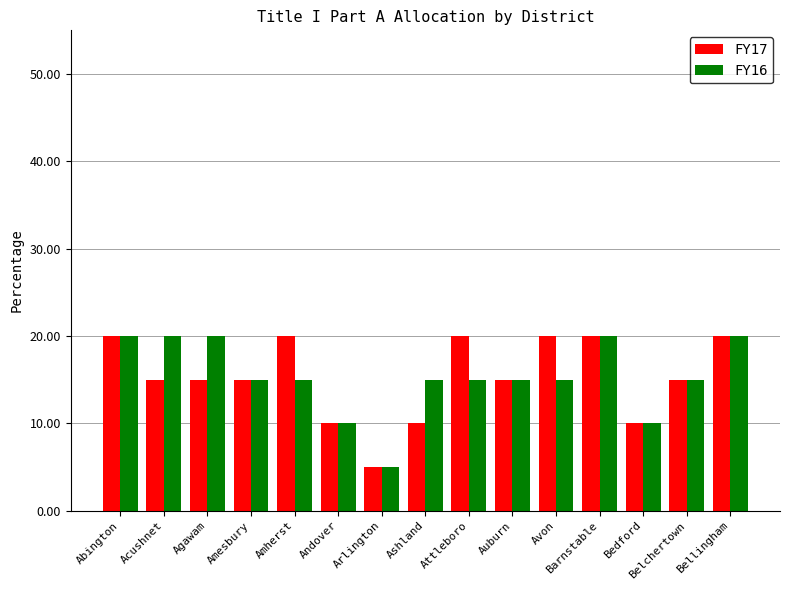

What is the label of the 3rd bar from the right?

Bedford